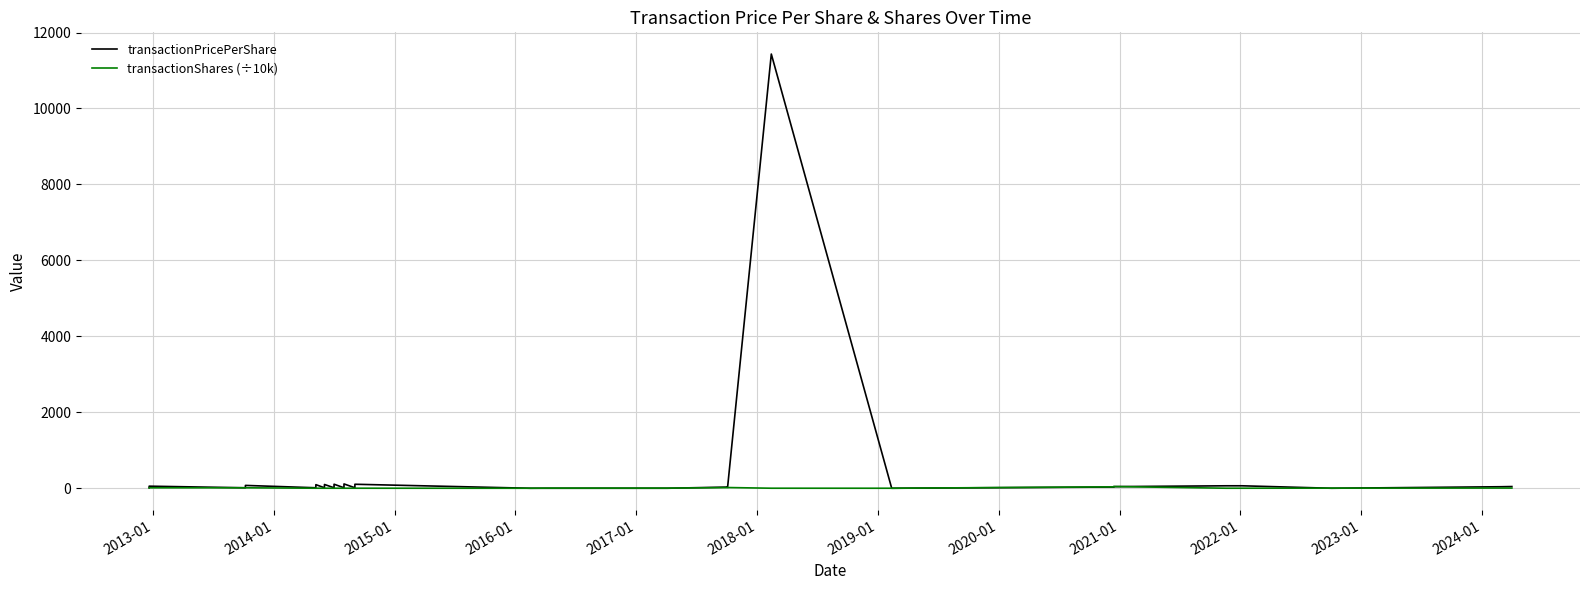

True or false: transactionShares (÷10k) has more than 1 interior local peaks.

True